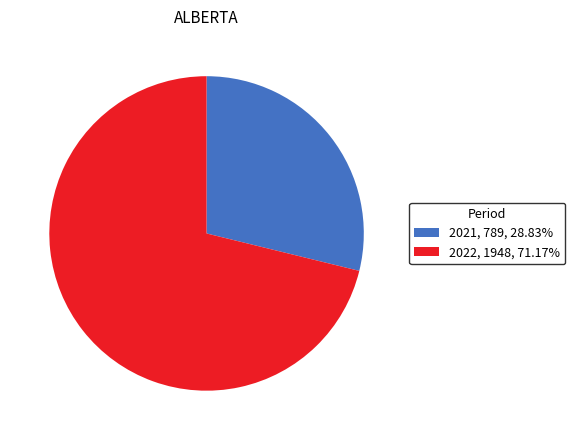

Rank the categories by value from lowest to highest.

2021, 2022